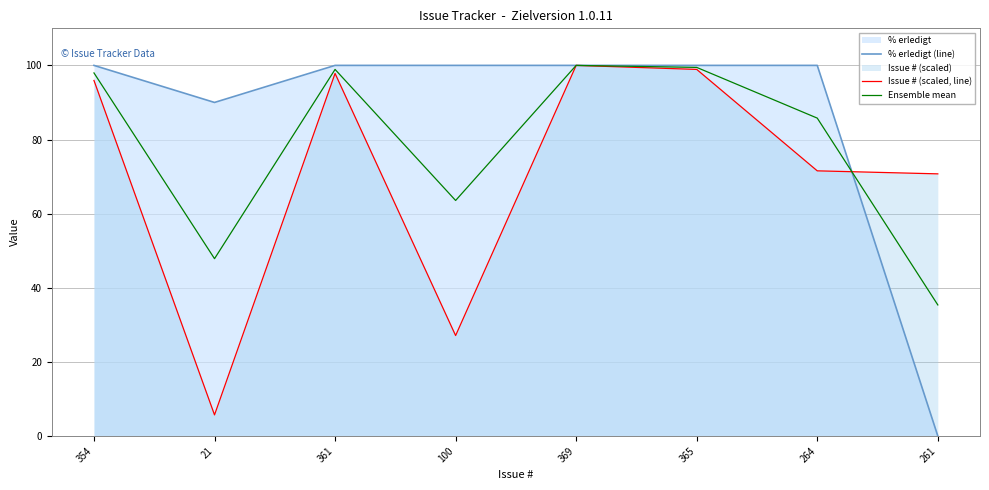

Where is the first local minimum for % erledigt (line)?

21